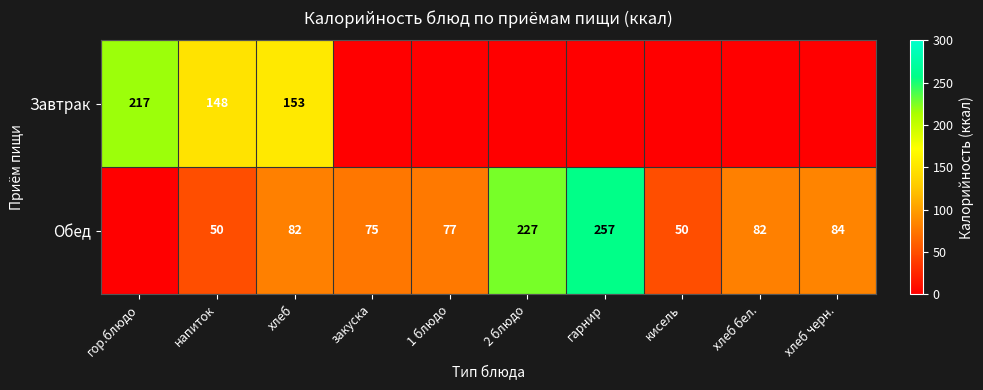

True or false: Обед has a value of 82 at хлеб бел..

True